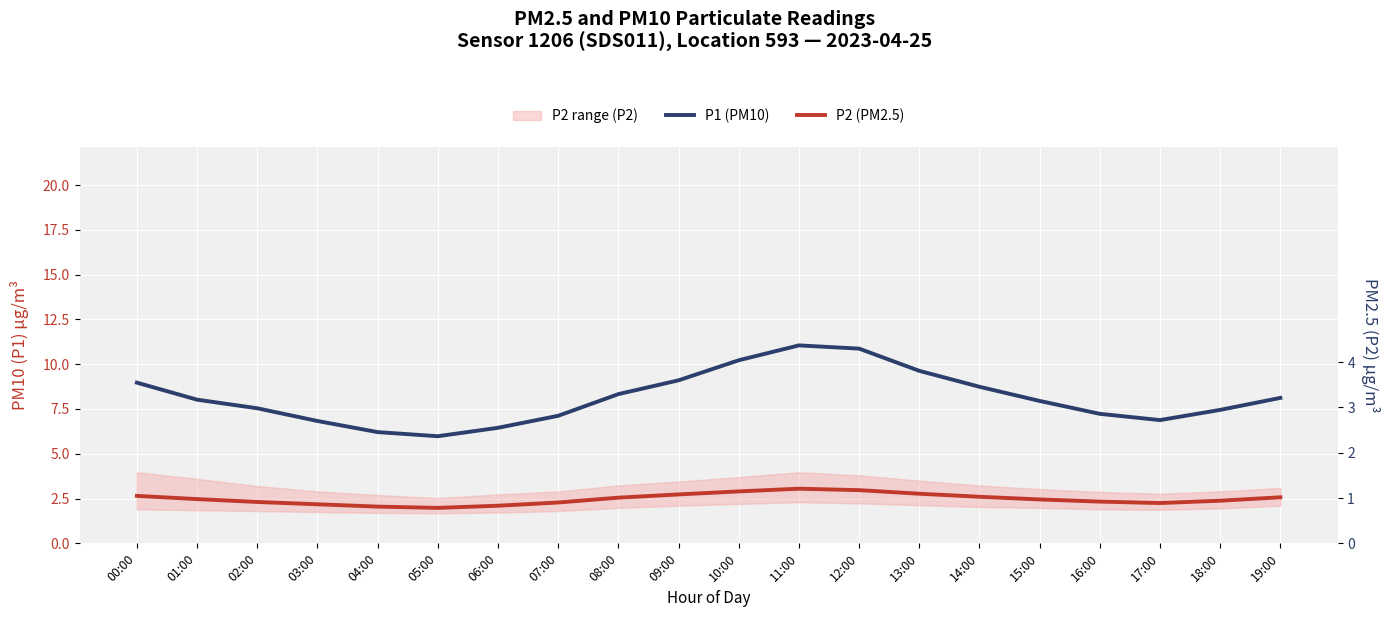

In P1 (PM10), how many points are higher than both neighbors (excluding endpoints)?

1